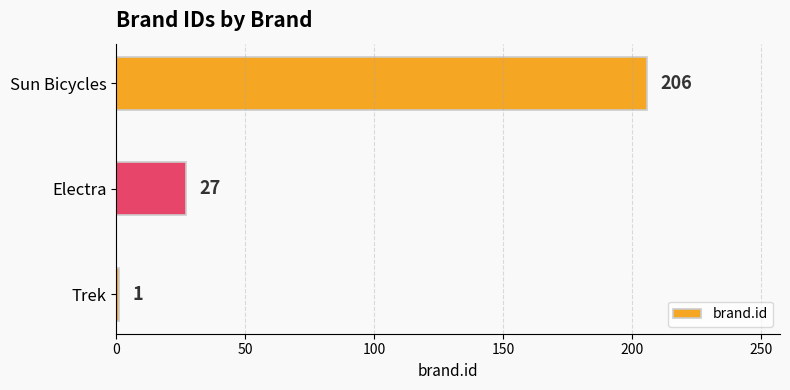

Rank the categories by value from highest to lowest.

Sun Bicycles, Electra, Trek